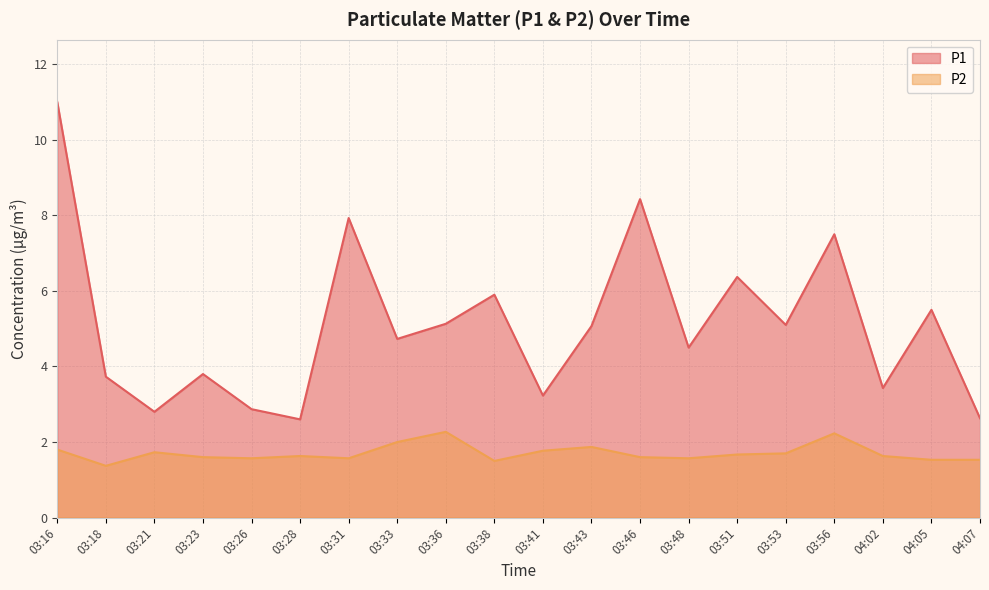

Between 03:21 and 03:26, which is larger?

03:26